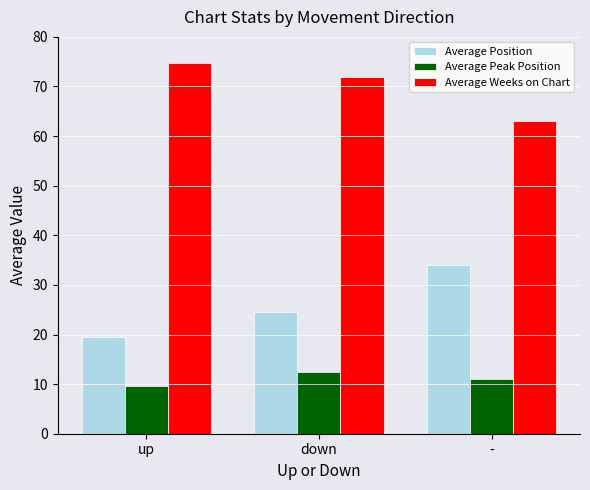

What is the difference between the maximum and minimum values in the Average Position series?

14.5